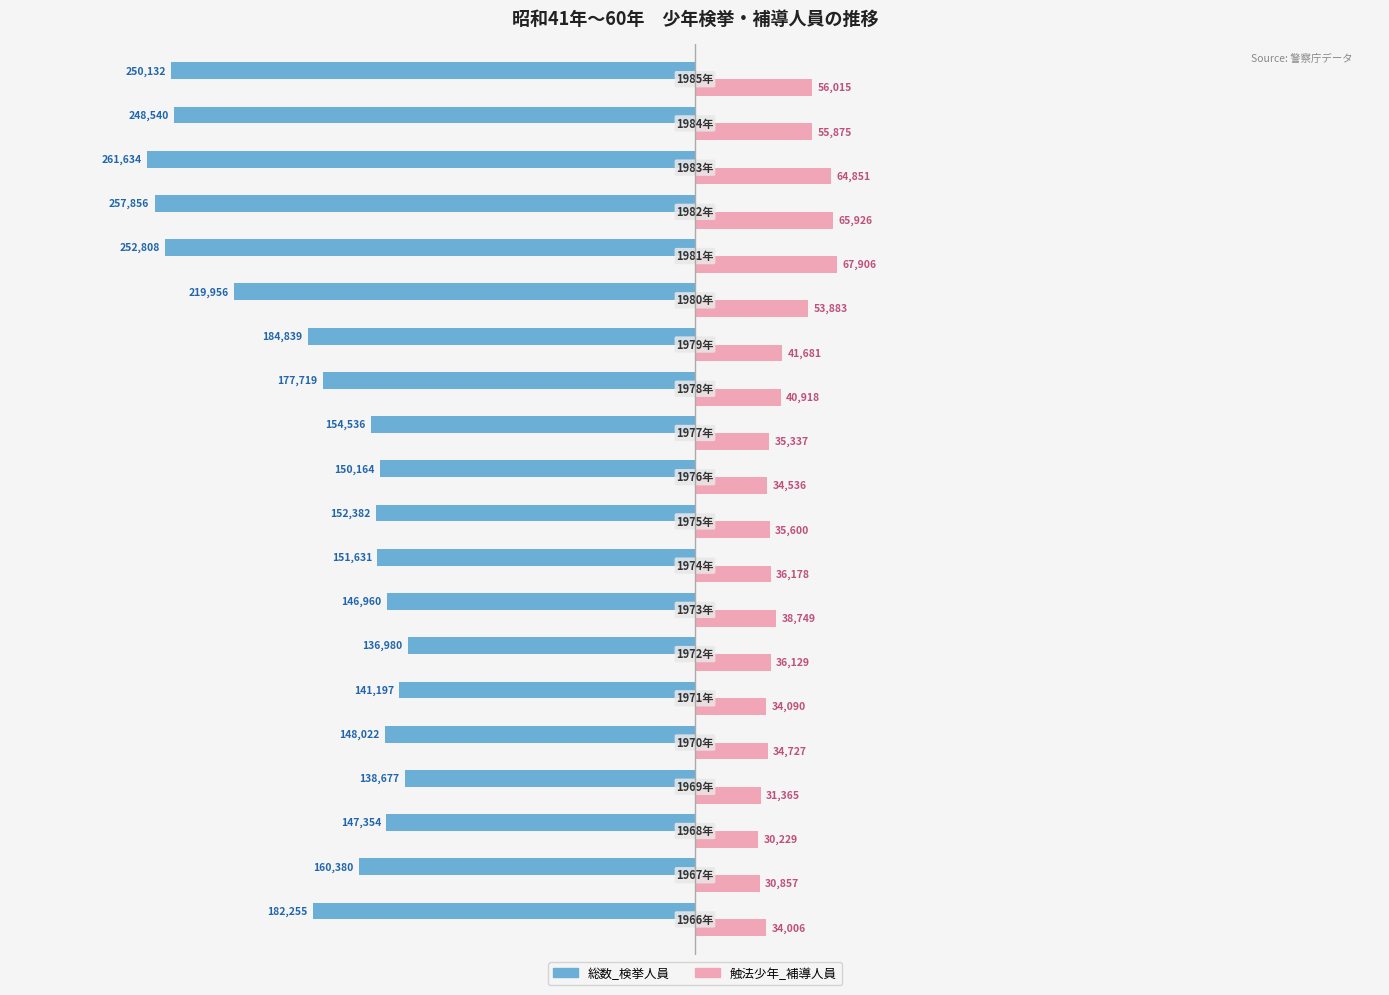

Rank the series by their average value, from highest to lowest.

触法少年_補導人員, 総数_検挙人員